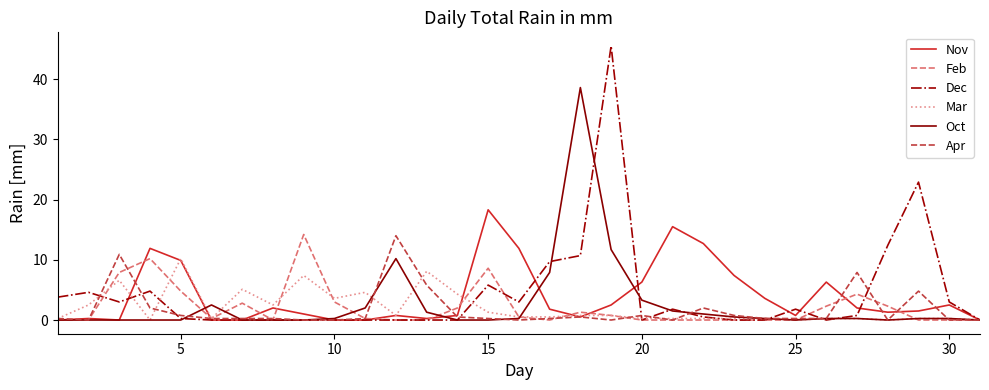

Which series has the largest range (max minus min)?

Dec